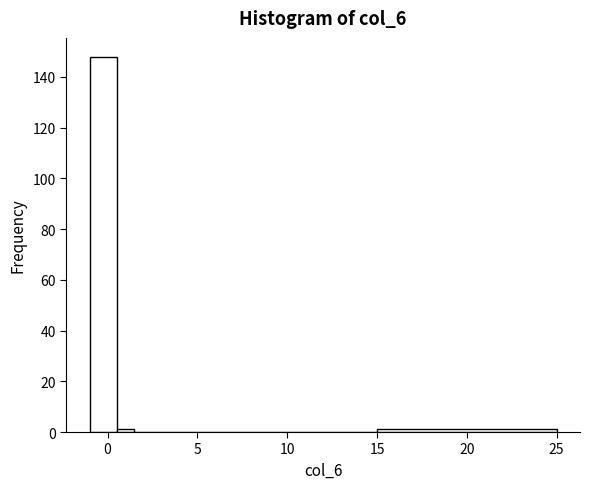

Around what value on the x-axis is the tallest bar? Give the approximate position of its centre, as read against the axis.

0.0